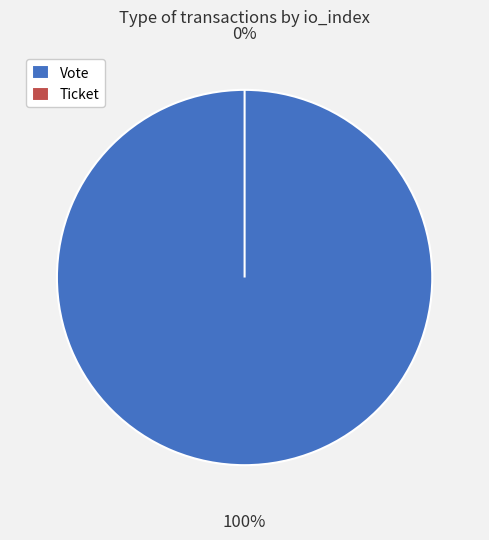

Is the sum of Vote and Ticket greater than half?

Yes